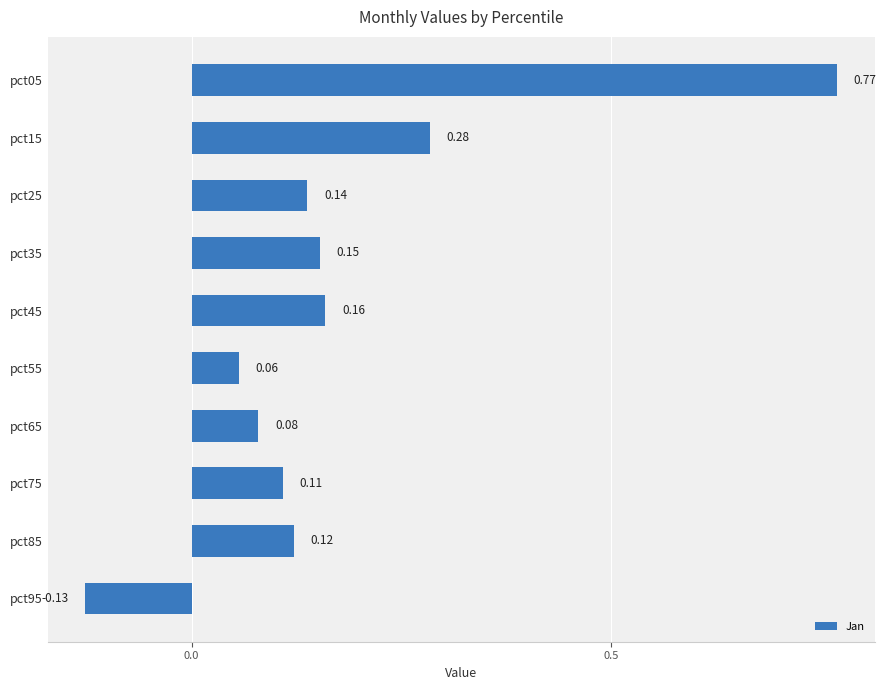

What is the difference between the maximum and minimum values?

0.9